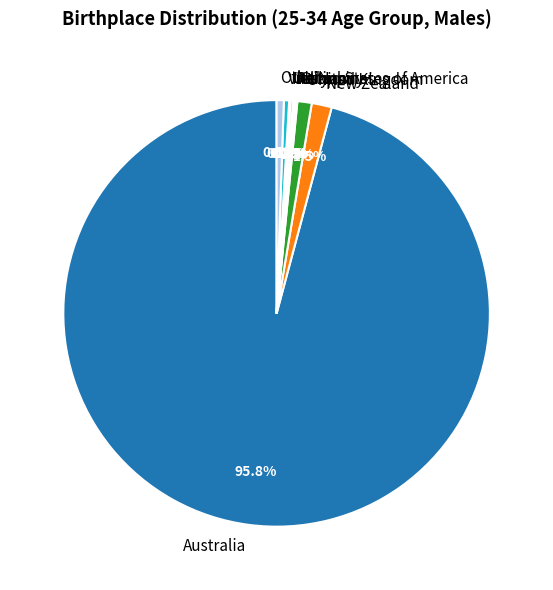

Is Australia the majority of the pie?

Yes